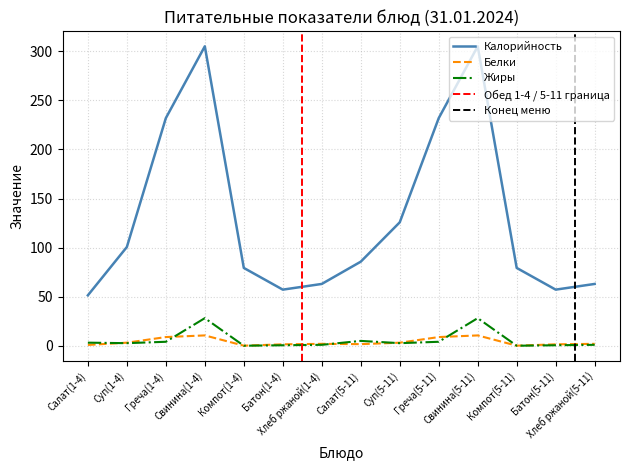

True or false: Белки and Калорийность cross at least once.

False